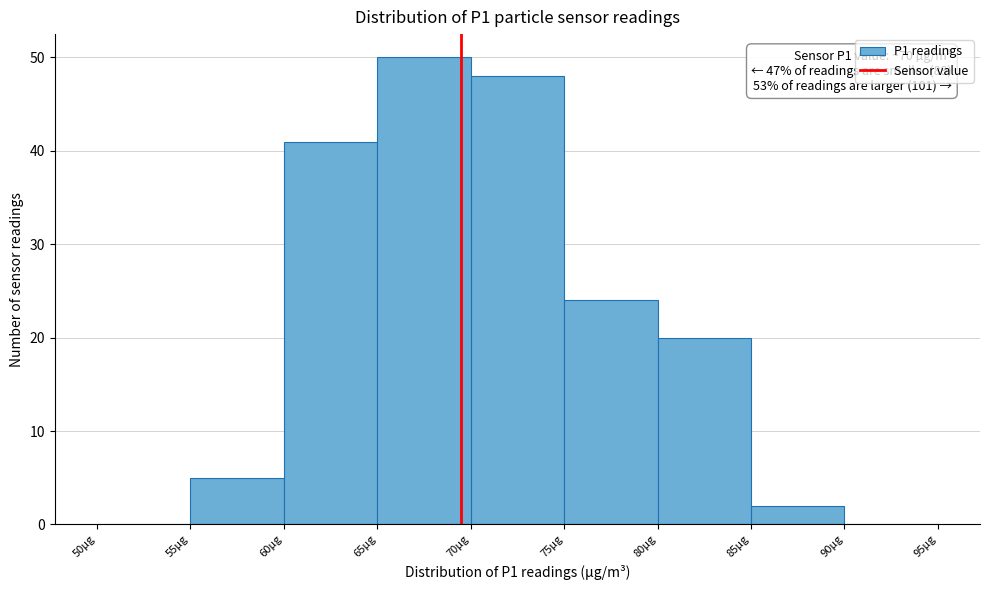

Which range on the x-axis has the tallest bar?

65 to 70